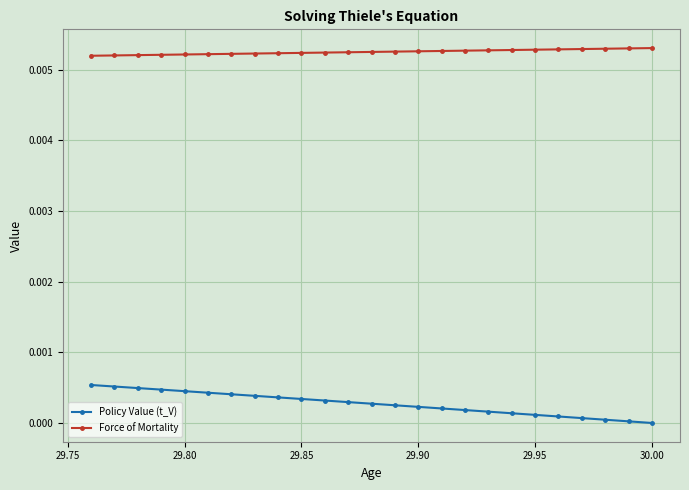

How many lines are shown in the chart?

2